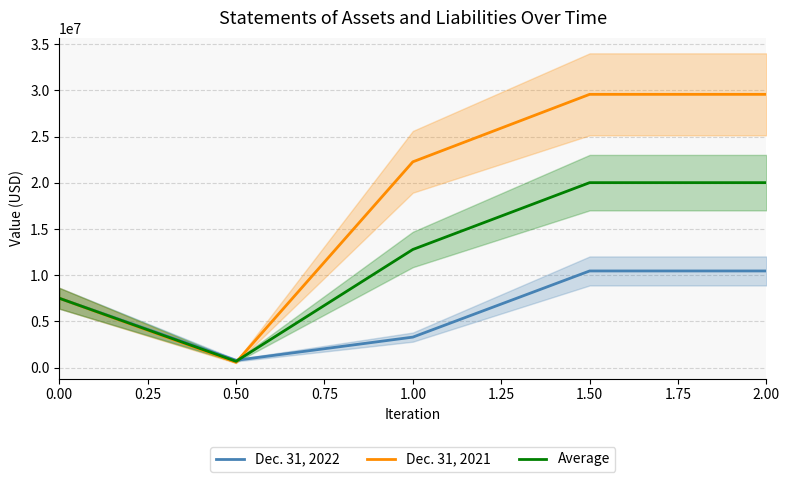

What is the approximate value of Average at 0.50?

687111.0